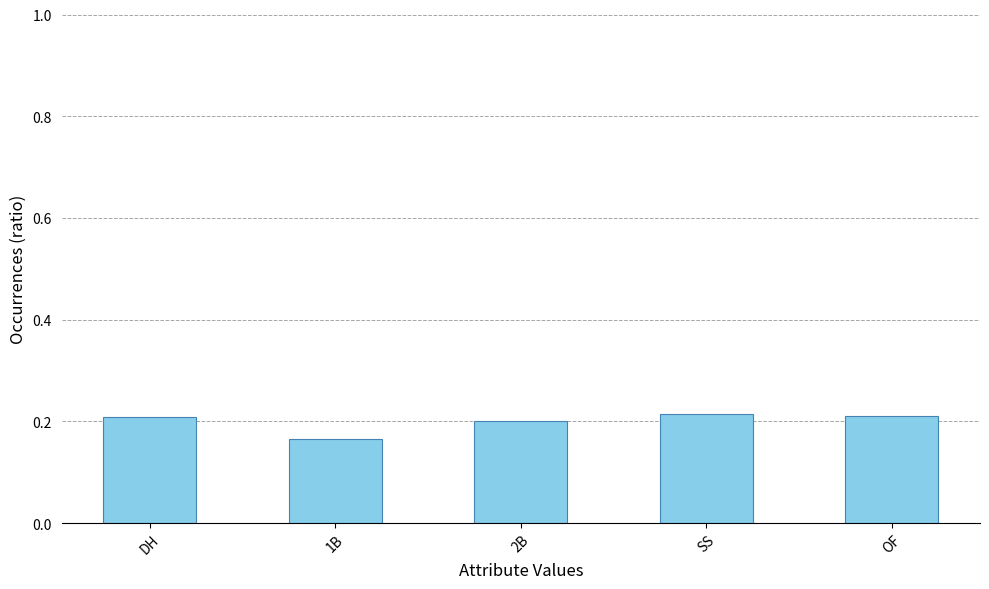

Between 1B and SS, which is larger?

SS